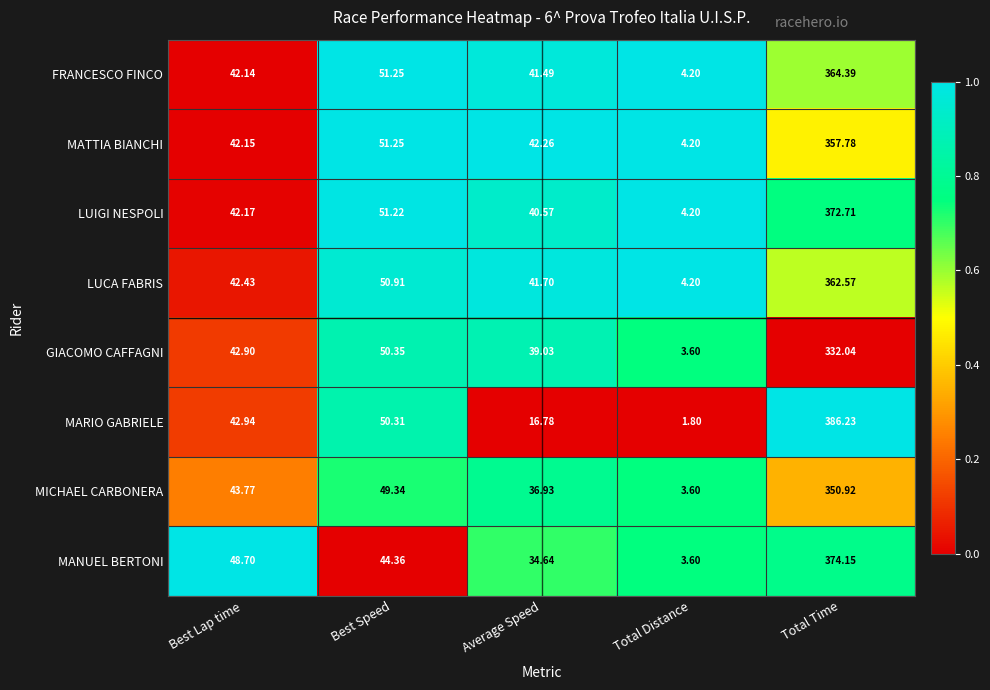

What is the difference between the highest and lowest values at Average Speed?

25.5